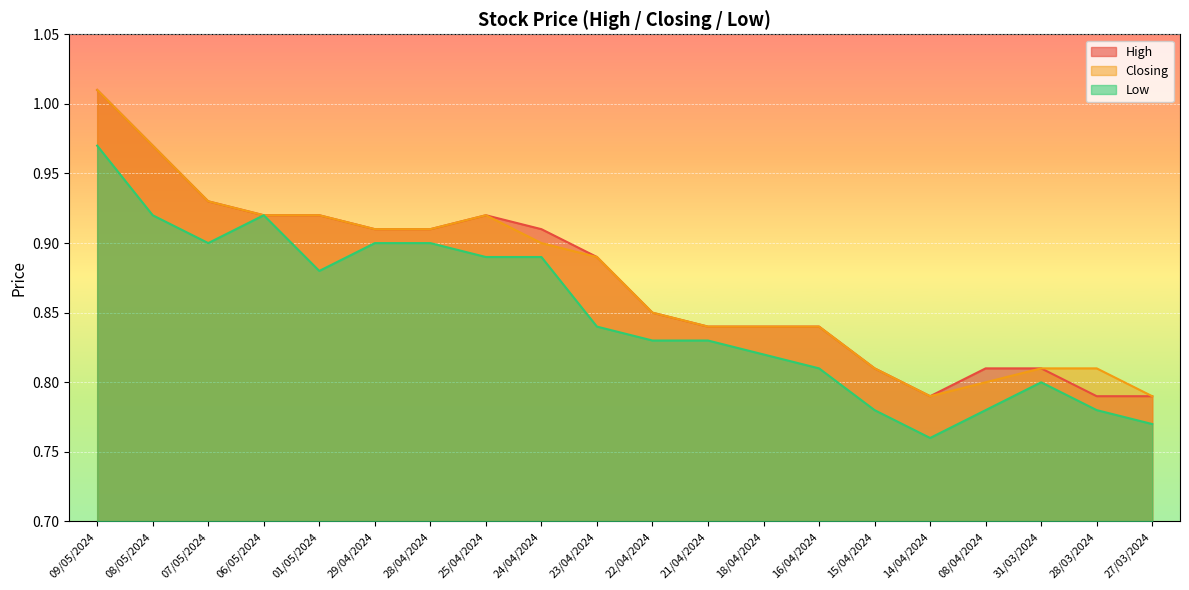

True or false: Closing and High cross at least once.

False